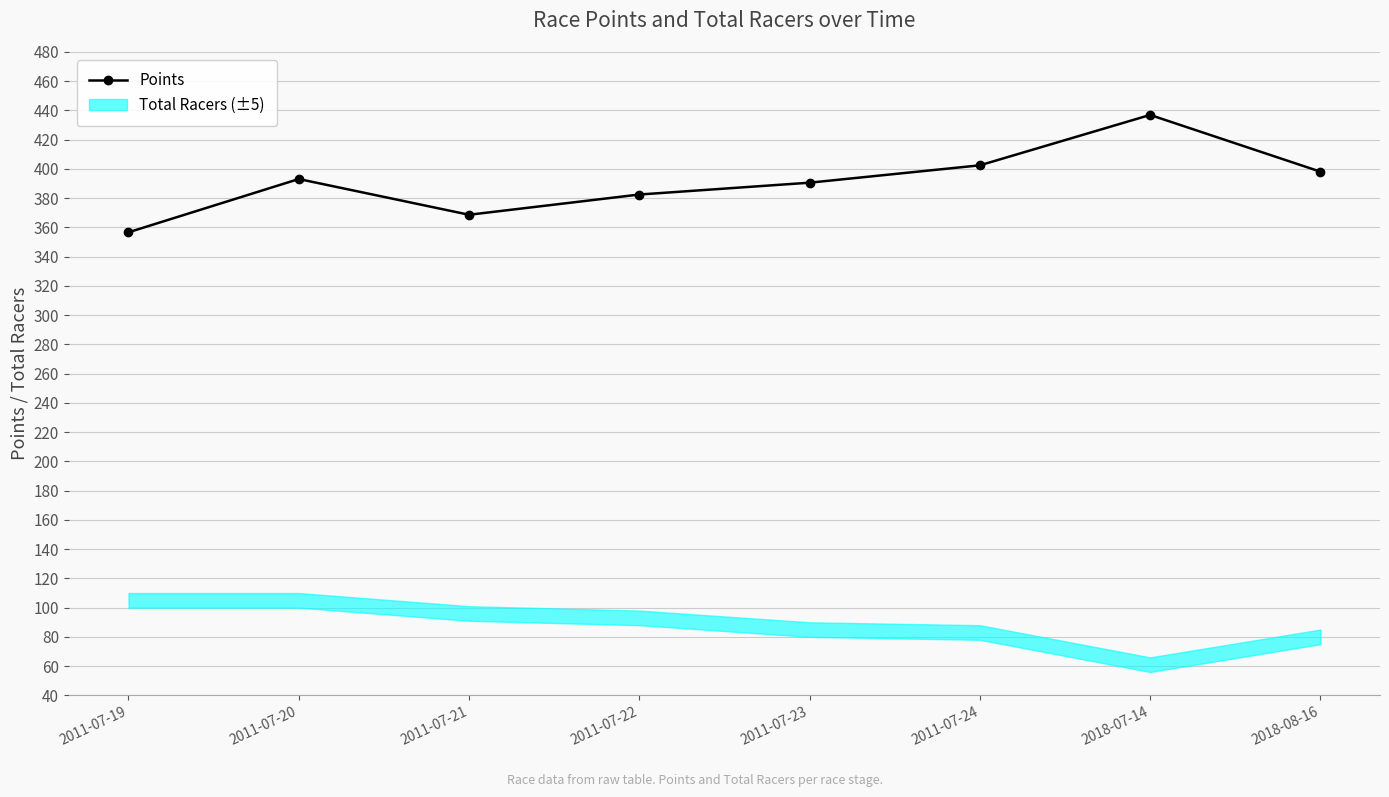

The value at 2011-07-24 is 402.5. True or false?

True